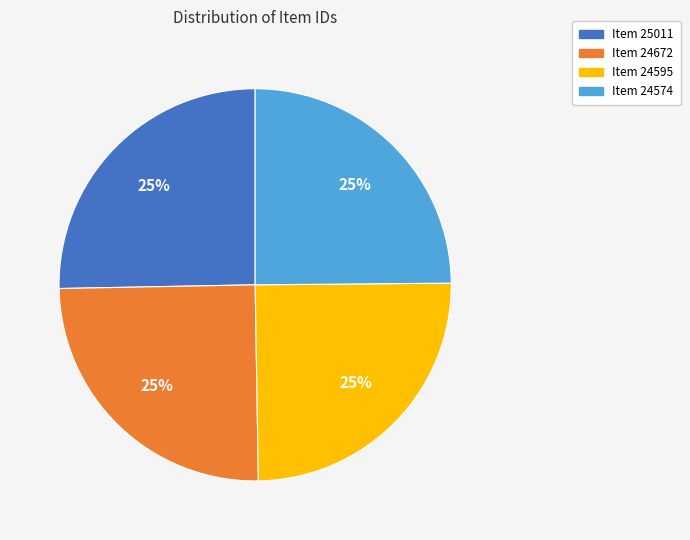

True or false: Item 25011 accounts for 34% of the total.

False